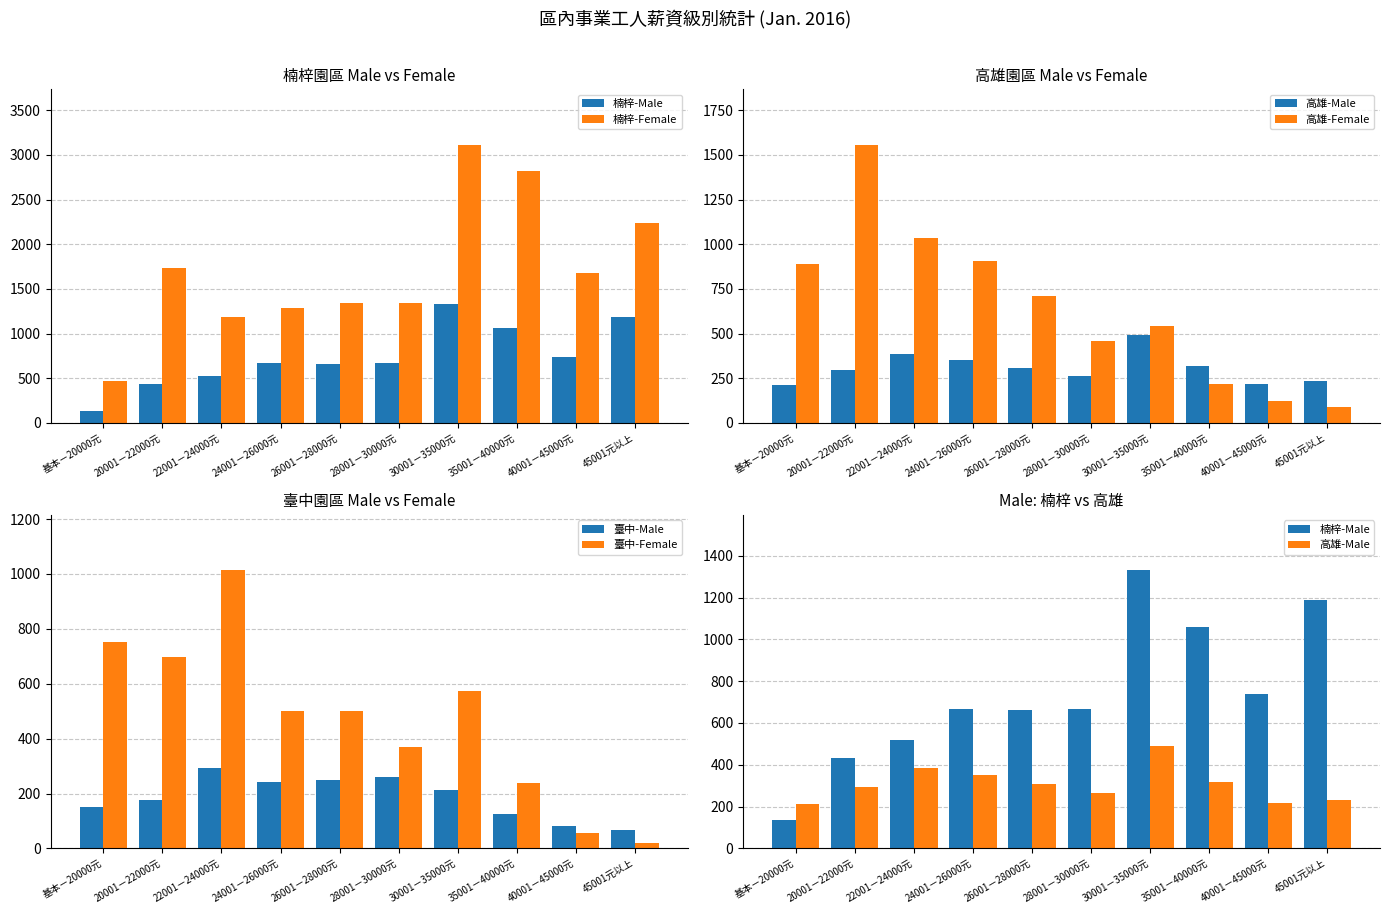

At which category is the sum across all series the highest?

30001－35000元